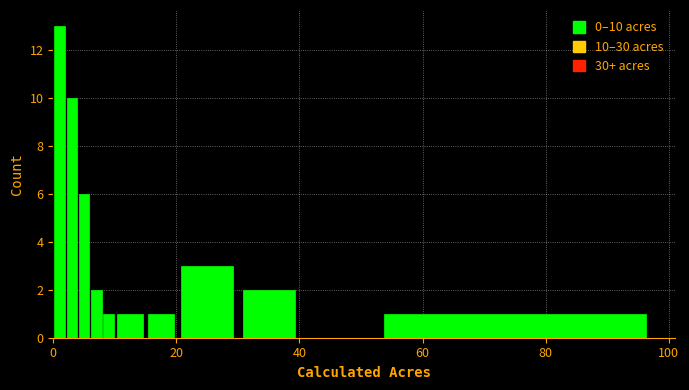

Read against the x-axis, roughly where is the centre of the tallest bar?

2